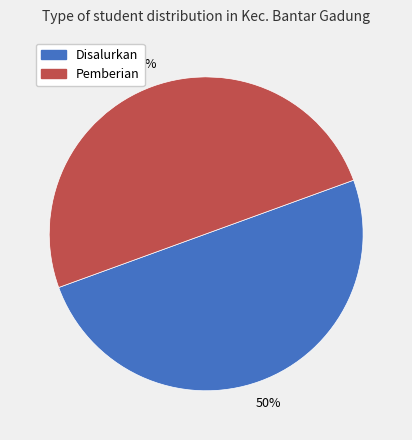

To the nearest percent, what is the average slice percentage?

50%